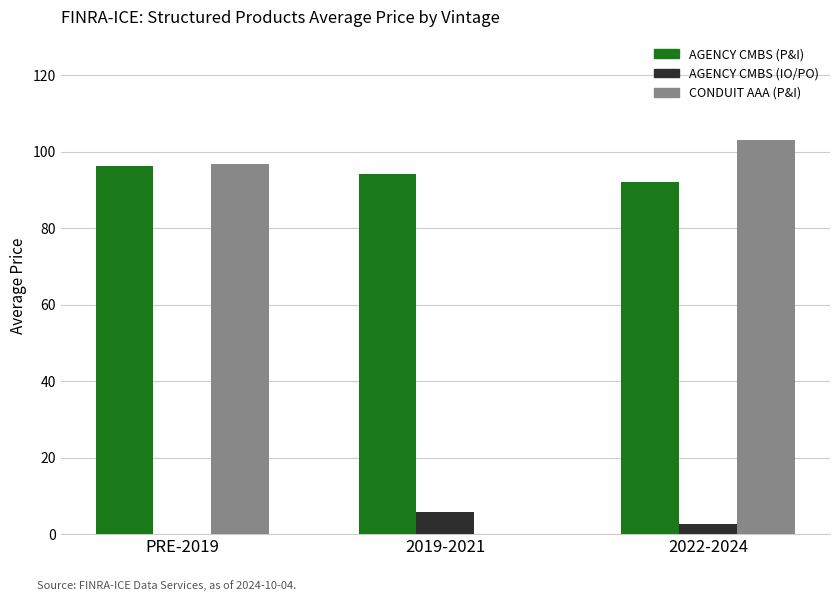

Which series changed the most between 2019-2021 and 2022-2024?

CONDUIT AAA (P&I)